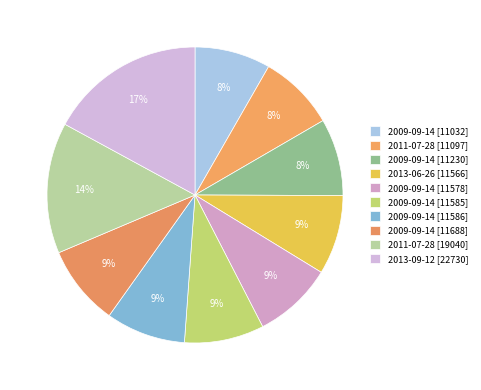

What is the largest slice in the pie chart?

2013-09-12 [22730]